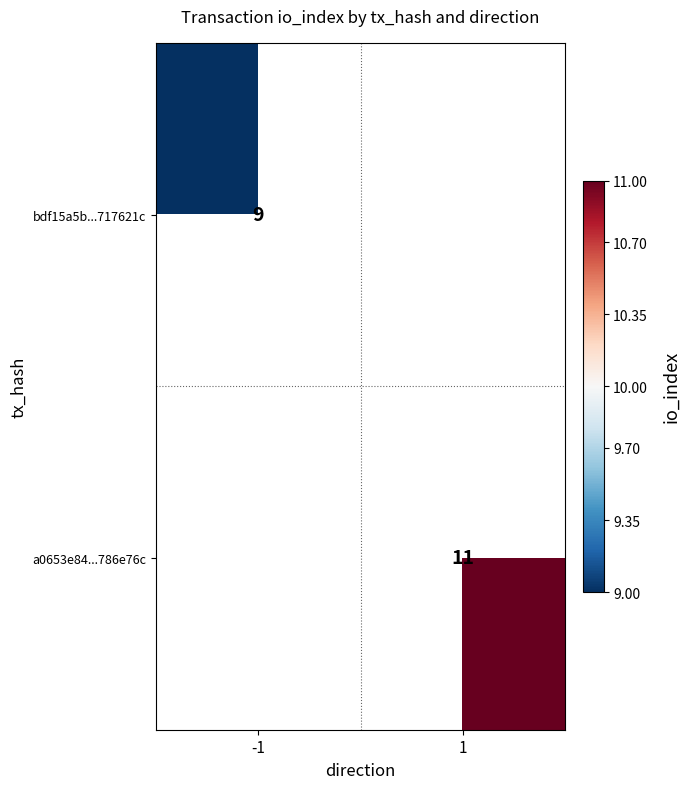

Count the number of categories in the chart.

2